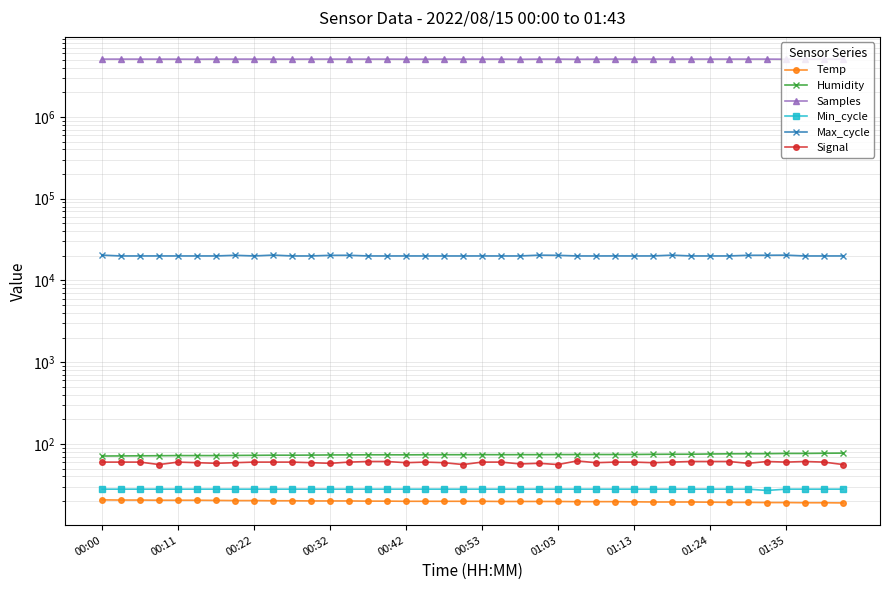

Is it true that Humidity equals 74.0 at 23?

True